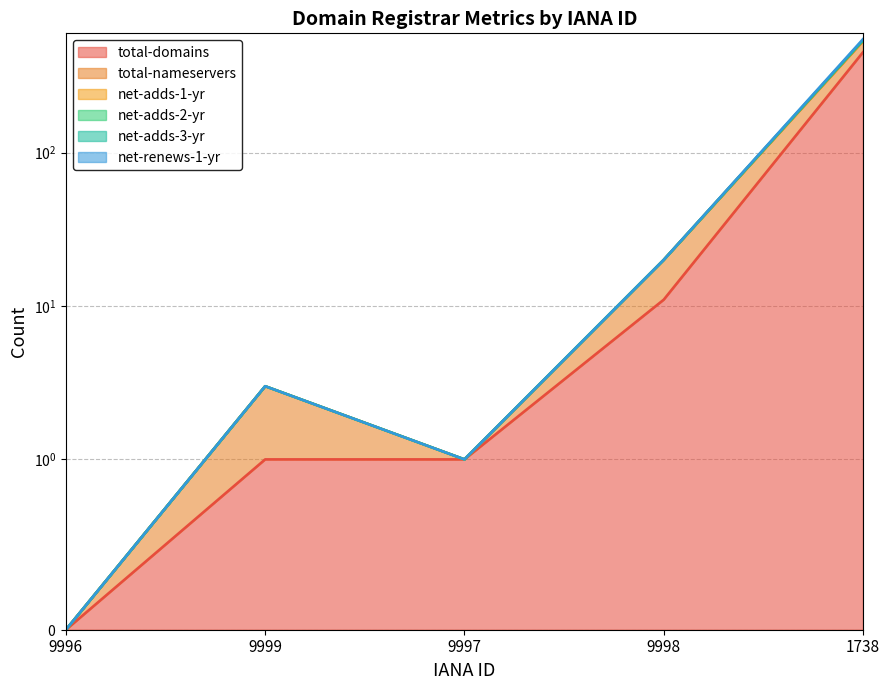

List the labels in order of total-nameservers value, largest first.

1738, 9998, 9999, 9997, 9996